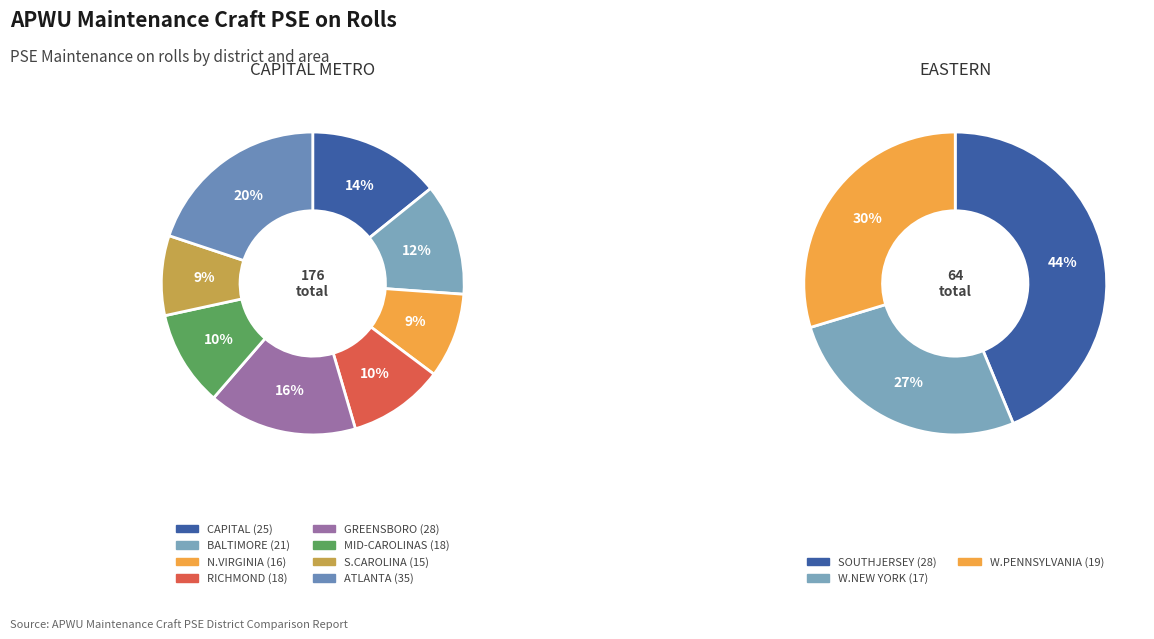

The NORTHERNVIRGINIAPF slice represents 1% of the pie. True or false?

False